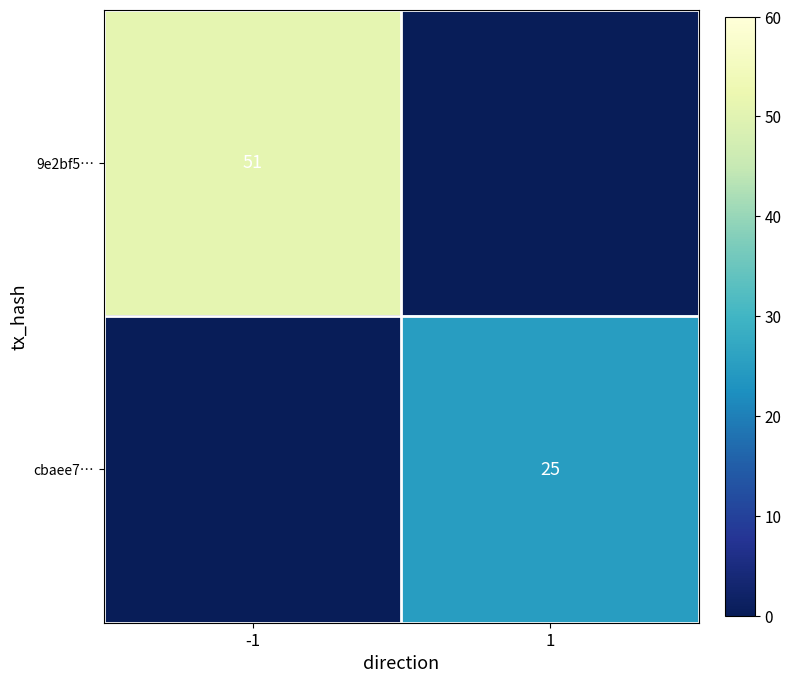

At which category does the chart reach its peak across all series?

-1